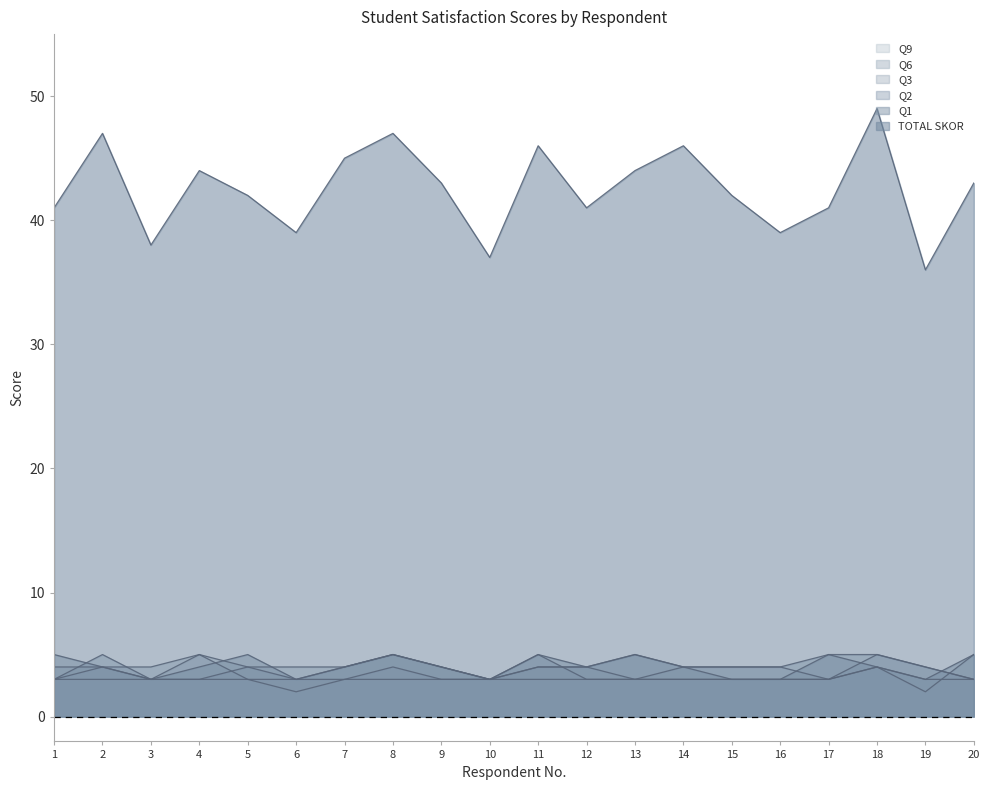

What is the total value across all series at 12?

59